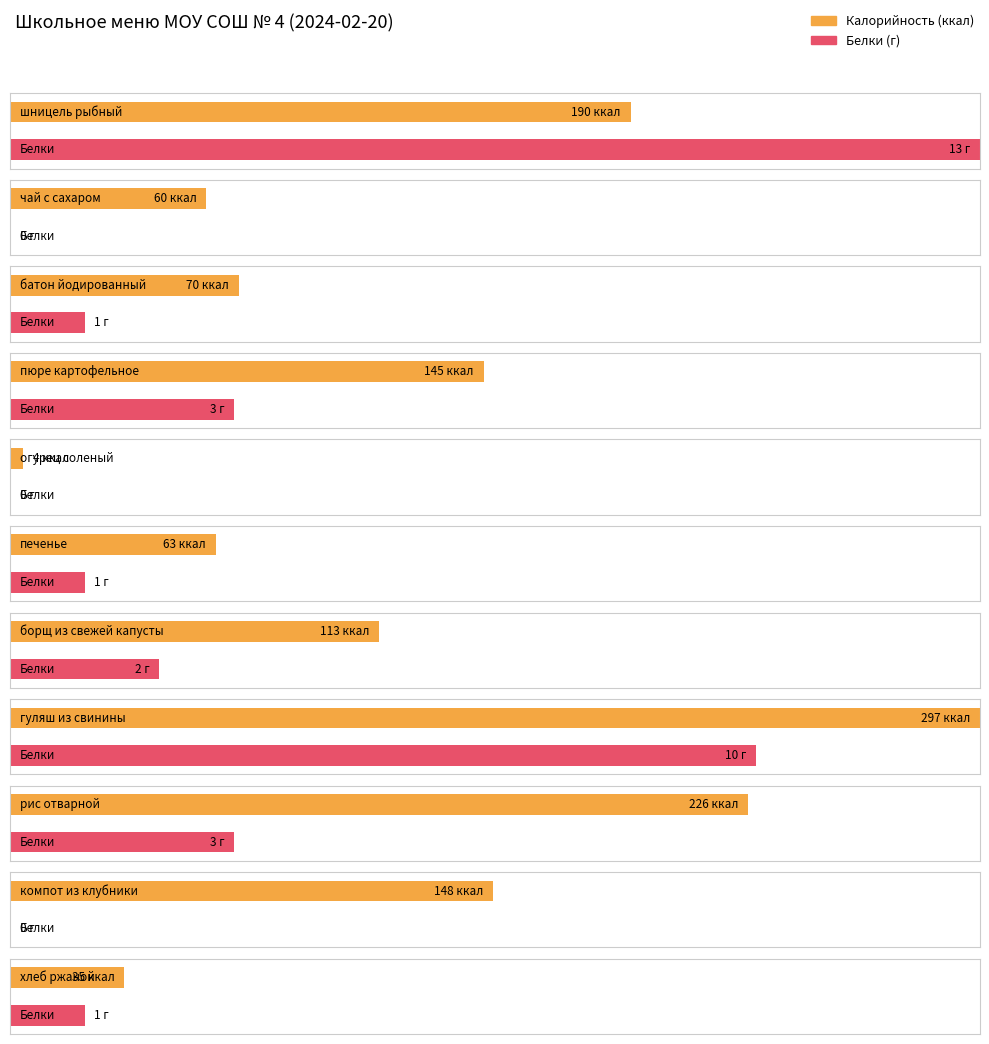

Which series has the widest spread of values?

Калорийность